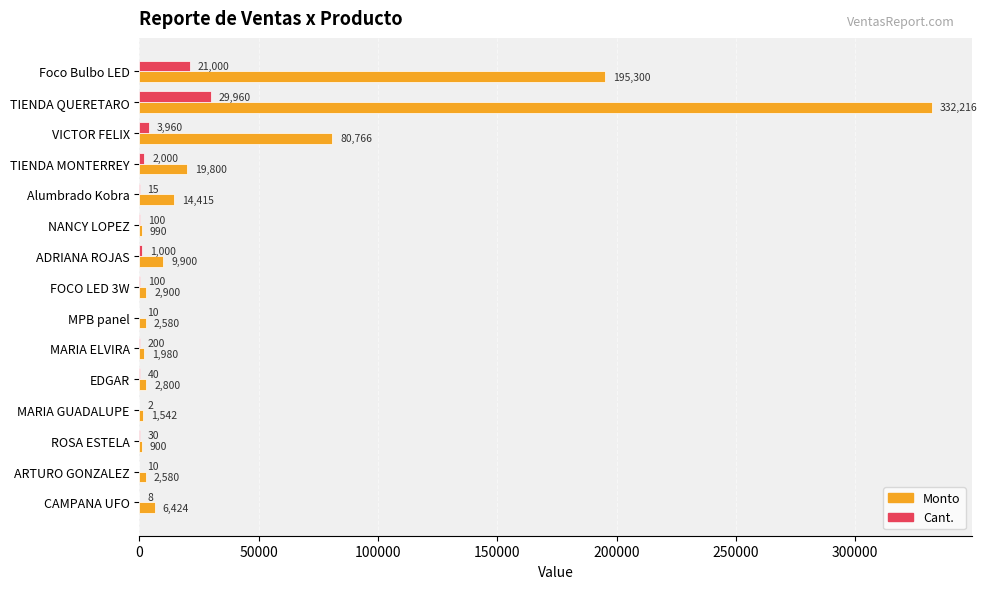

Between ROSA ESTELA and CAMPANA UFO, which series saw the biggest shift?

Monto